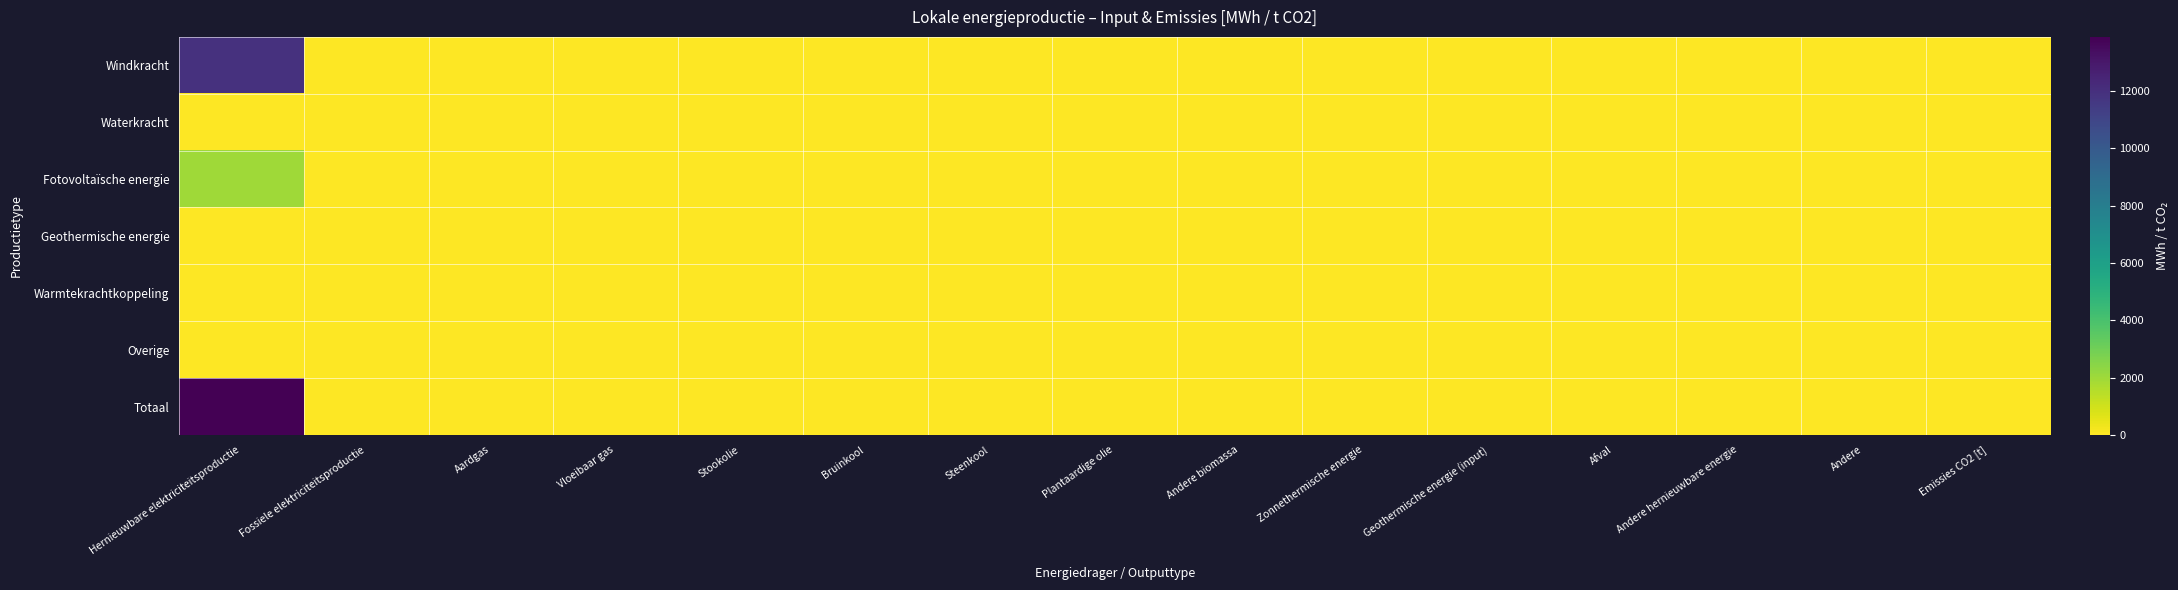

Reading left to right, list all the values displayed in this chart.

Windkracht: Hernieuwbare elektriciteitsproductie=11884.9	Fossiele elektriciteitsproductie=0.0	Aardgas=0.0	Vloeibaar gas=0.0	Stookolie=0.0	Bruinkool=0.0	Steenkool=0.0	Plantaardige olie=0.0	Andere biomassa=0.0	Zonnethermische energie=0.0	Geothermische energie (input)=0.0	Afval=0.0	Andere hernieuwbare energie=0.0	Andere=0.0	Emissies CO2 [t]=0.0
Waterkracht: Hernieuwbare elektriciteitsproductie=0.0	Fossiele elektriciteitsproductie=0.0	Aardgas=0.0	Vloeibaar gas=0.0	Stookolie=0.0	Bruinkool=0.0	Steenkool=0.0	Plantaardige olie=0.0	Andere biomassa=0.0	Zonnethermische energie=0.0	Geothermische energie (input)=0.0	Afval=0.0	Andere hernieuwbare energie=0.0	Andere=0.0	Emissies CO2 [t]=0.0
Fotovoltaïsche energie: Hernieuwbare elektriciteitsproductie=2000.9	Fossiele elektriciteitsproductie=0.0	Aardgas=0.0	Vloeibaar gas=0.0	Stookolie=0.0	Bruinkool=0.0	Steenkool=0.0	Plantaardige olie=0.0	Andere biomassa=0.0	Zonnethermische energie=0.0	Geothermische energie (input)=0.0	Afval=0.0	Andere hernieuwbare energie=0.0	Andere=0.0	Emissies CO2 [t]=0.0
Geothermische energie: Hernieuwbare elektriciteitsproductie=0.0	Fossiele elektriciteitsproductie=0.0	Aardgas=0.0	Vloeibaar gas=0.0	Stookolie=0.0	Bruinkool=0.0	Steenkool=0.0	Plantaardige olie=0.0	Andere biomassa=0.0	Zonnethermische energie=0.0	Geothermische energie (input)=0.0	Afval=0.0	Andere hernieuwbare energie=0.0	Andere=0.0	Emissies CO2 [t]=0.0
Warmtekrachtkoppeling: Hernieuwbare elektriciteitsproductie=0.0	Fossiele elektriciteitsproductie=0.0	Aardgas=0.0	Vloeibaar gas=0.0	Stookolie=0.0	Bruinkool=0.0	Steenkool=0.0	Plantaardige olie=0.0	Andere biomassa=0.0	Zonnethermische energie=0.0	Geothermische energie (input)=0.0	Afval=0.0	Andere hernieuwbare energie=0.0	Andere=0.0	Emissies CO2 [t]=0.0
Overige: Hernieuwbare elektriciteitsproductie=0.0	Fossiele elektriciteitsproductie=0.0	Aardgas=0.0	Vloeibaar gas=0.0	Stookolie=0.0	Bruinkool=0.0	Steenkool=0.0	Plantaardige olie=0.0	Andere biomassa=0.0	Zonnethermische energie=0.0	Geothermische energie (input)=0.0	Afval=0.0	Andere hernieuwbare energie=0.0	Andere=0.0	Emissies CO2 [t]=0.0
Totaal: Hernieuwbare elektriciteitsproductie=13885.8	Fossiele elektriciteitsproductie=0.0	Aardgas=0.0	Vloeibaar gas=0.0	Stookolie=0.0	Bruinkool=0.0	Steenkool=0.0	Plantaardige olie=0.0	Andere biomassa=0.0	Zonnethermische energie=0.0	Geothermische energie (input)=0.0	Afval=0.0	Andere hernieuwbare energie=0.0	Andere=0.0	Emissies CO2 [t]=0.0